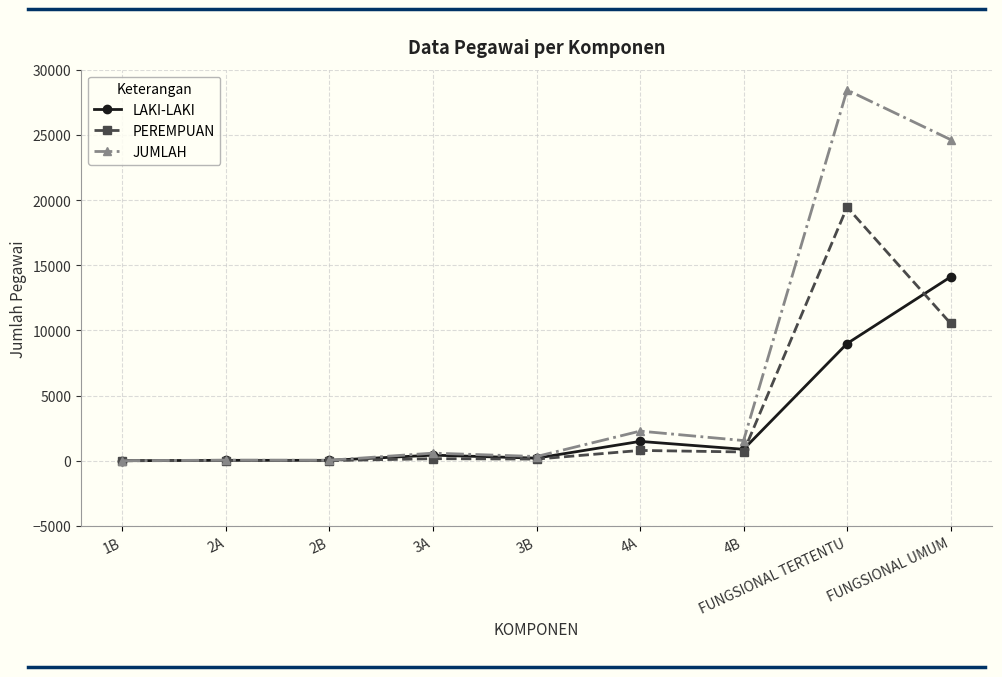

How many series are shown in this chart?

3